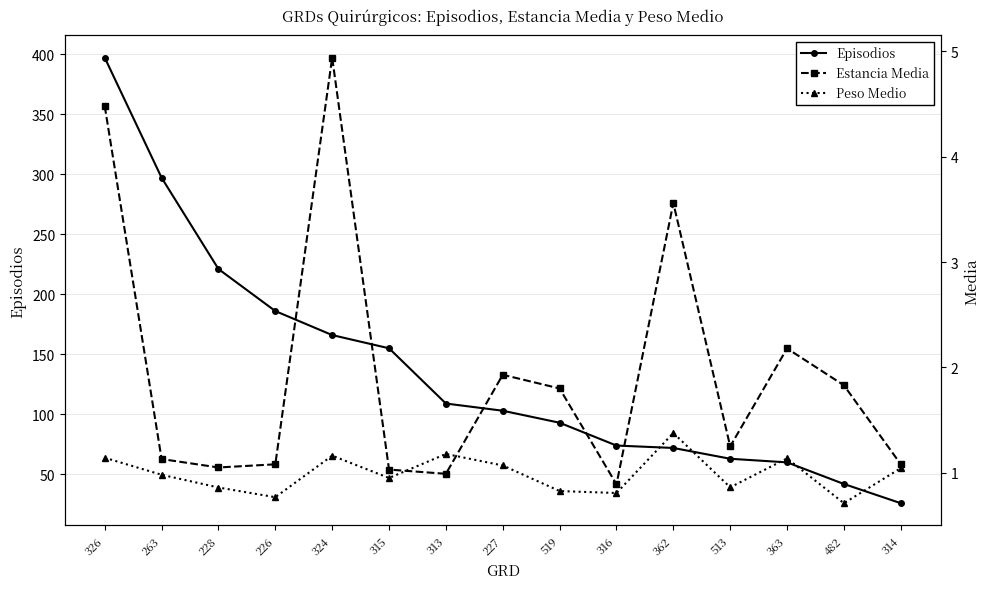

Rank the series at 326 from highest to lowest value.

Episodios, Estancia Media, Peso Medio